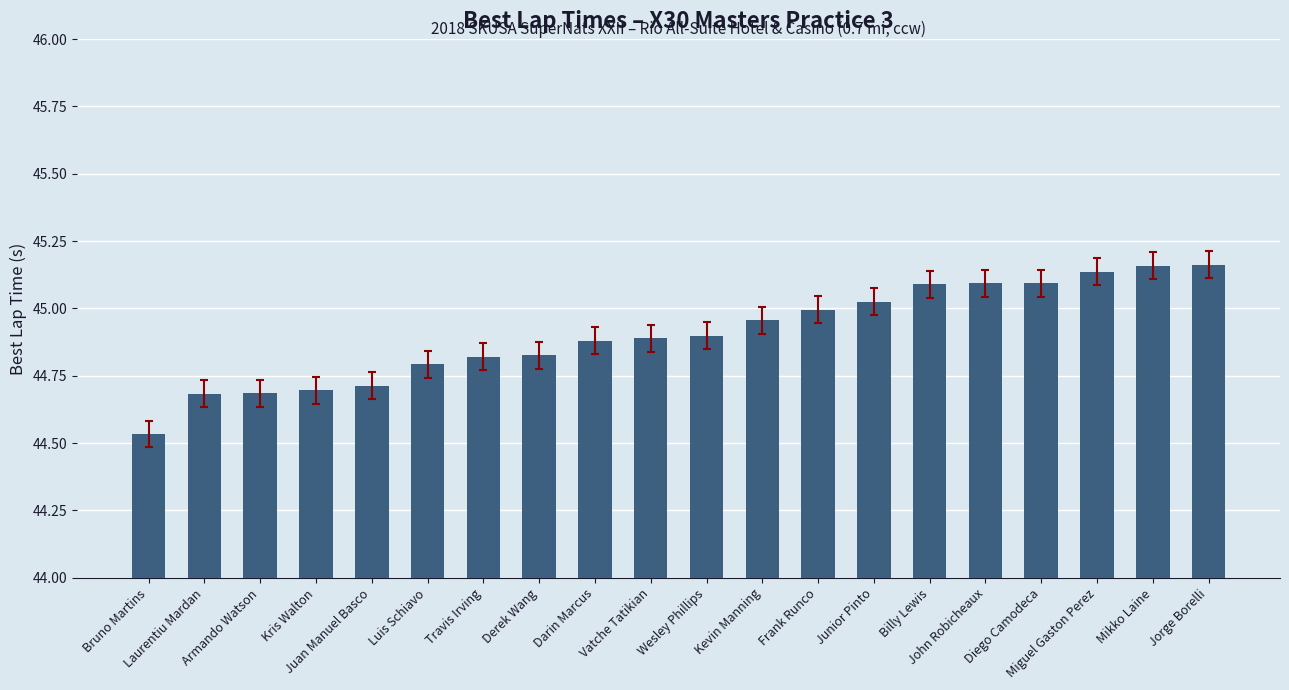

What is the average value?

44.9